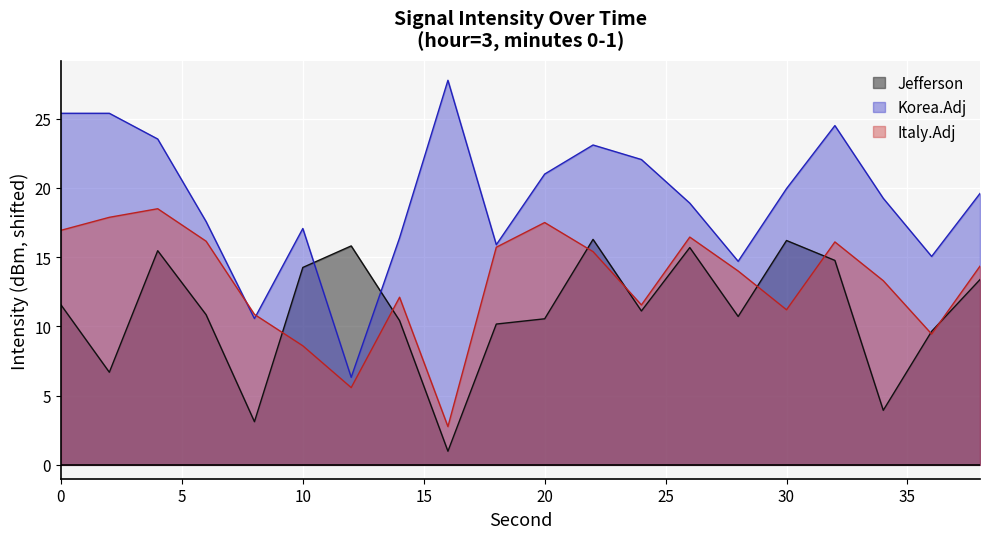

True or false: Italy.Adj and Jefferson cross at least once.

True